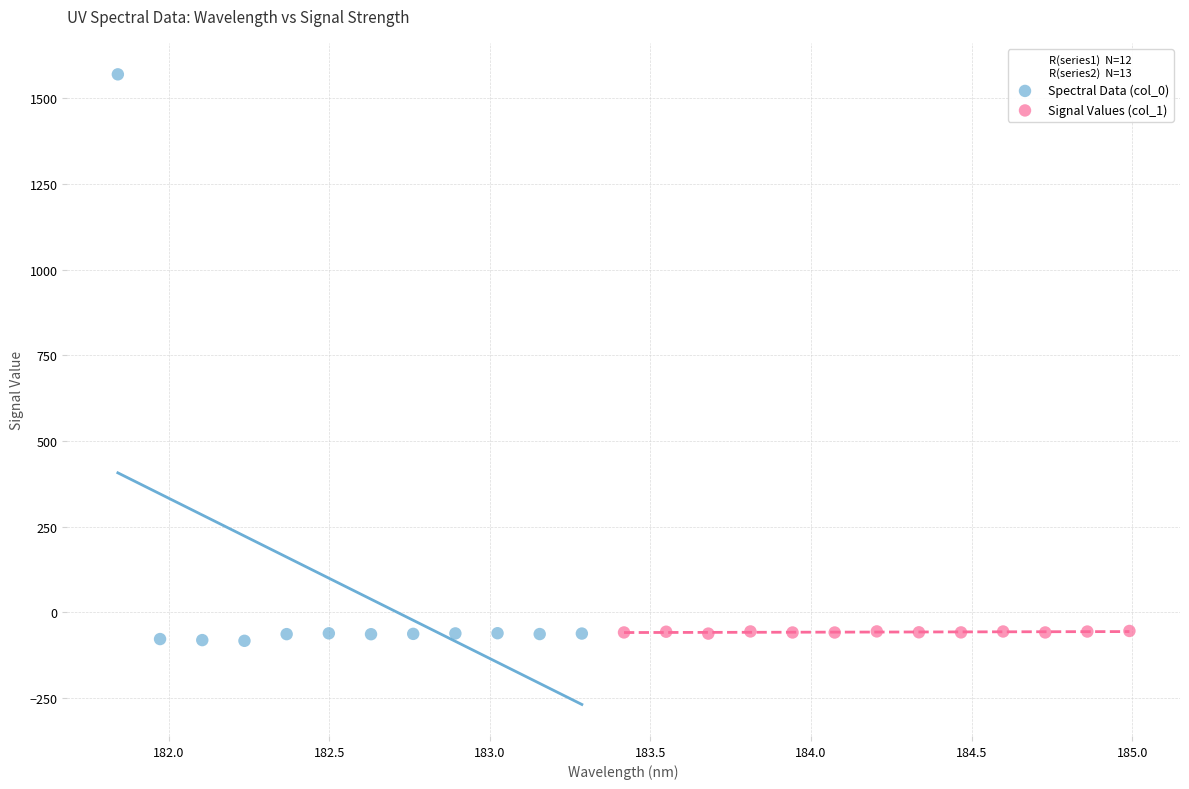

Which series contains the highest Y value?

Spectral Data (col_0)